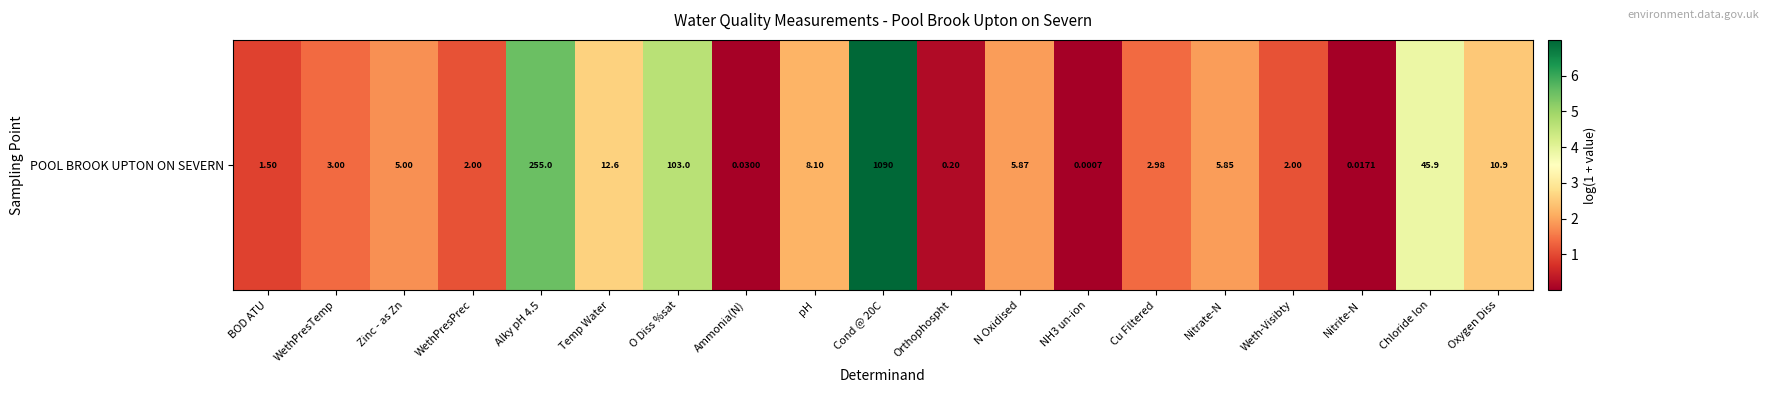

How many values are below 1?

5